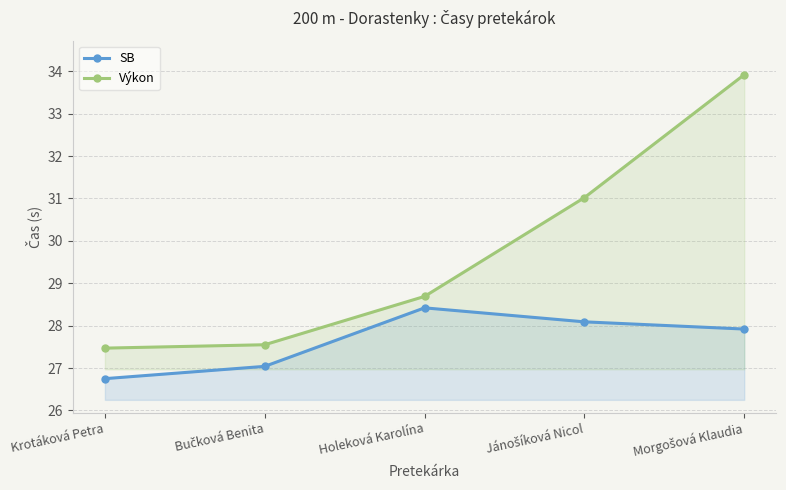

Is it true that Výkon equals 31.0 at Jánošíková Nicol?

True